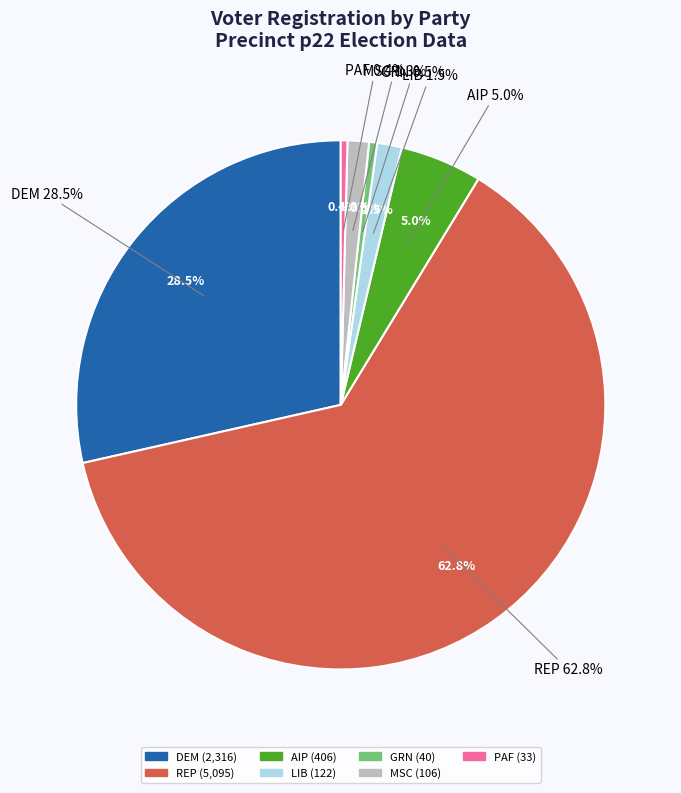

Which slice is the largest?

rep